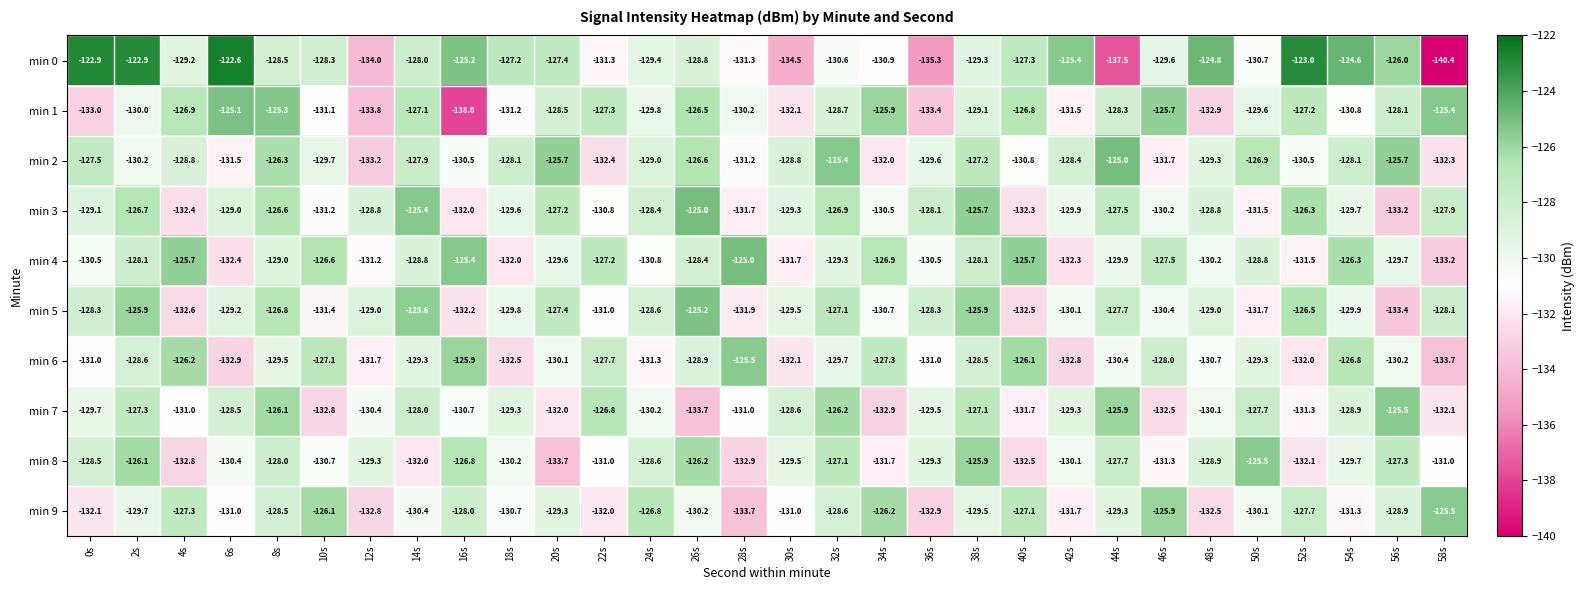

What is the maximum value shown in the chart?

-122.6